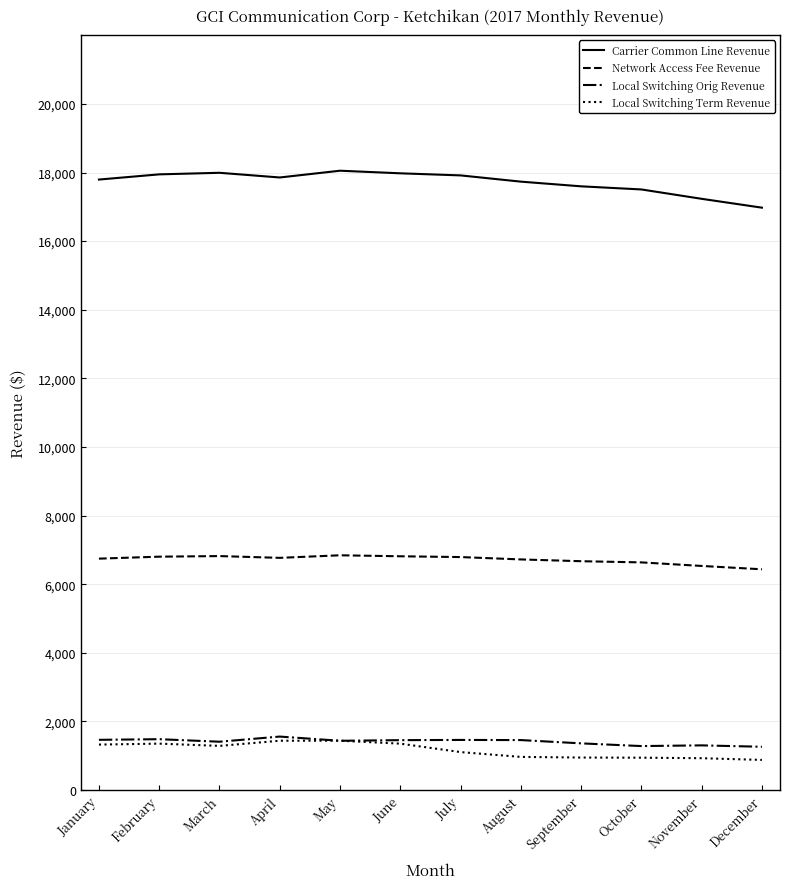

True or false: Network Access Fee Revenue has a value of 4291.9 at November.

False